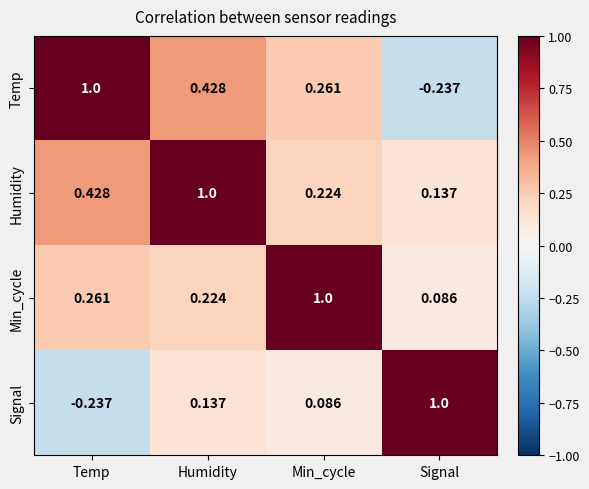

Which category has the lowest value in the Signal series?

Temp